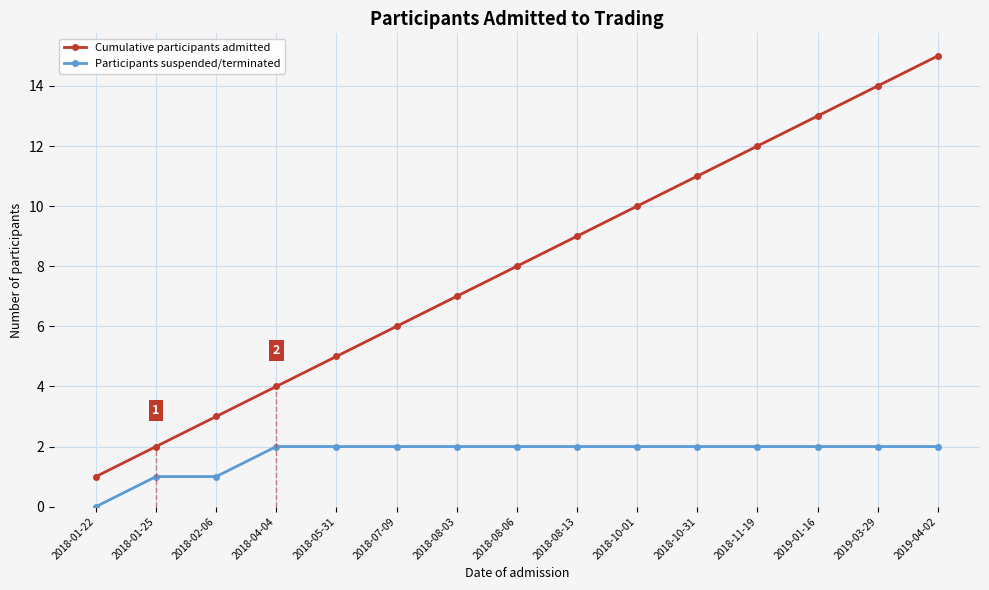

What are all the series names shown in the legend?

Cumulative participants admitted, Participants suspended/terminated